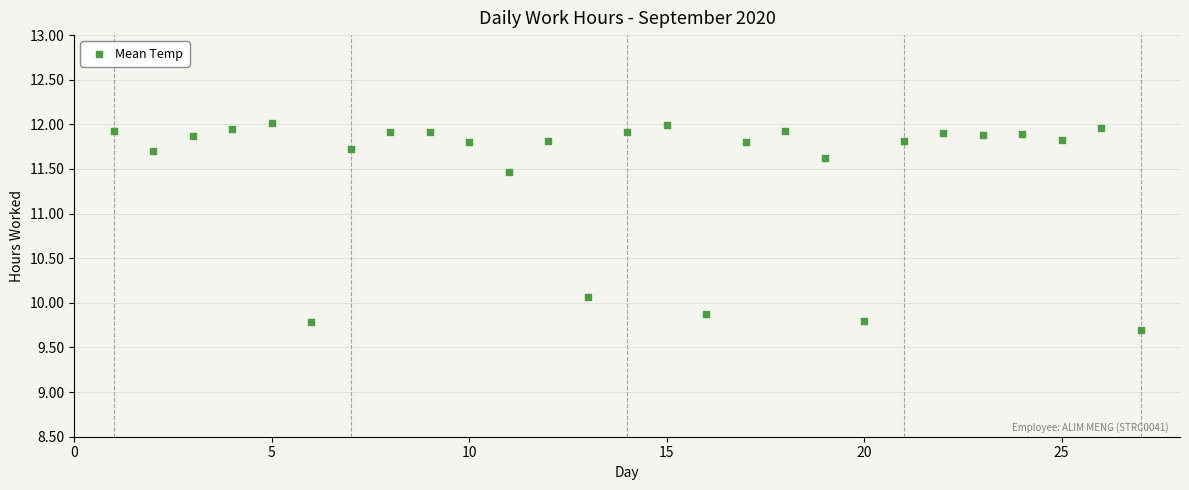

What Y value in the scatter plot is closest to 10?

10.1